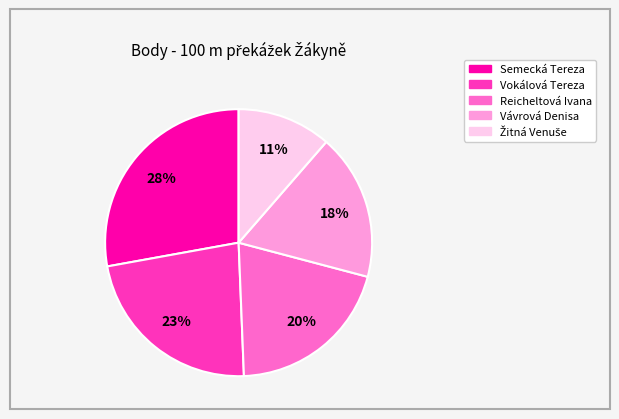

To the nearest percent, what percentage of the pie is Semecká Tereza?

28%